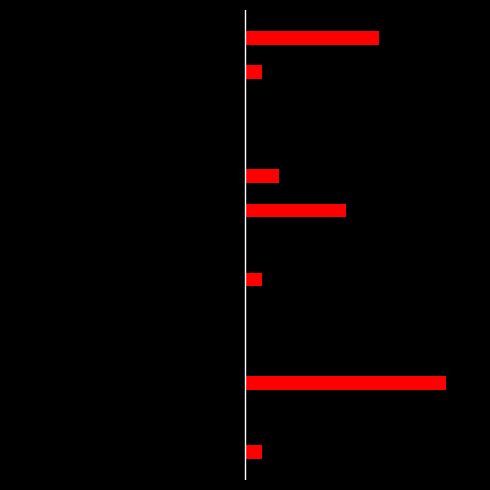

True or false: Black has a value of -3 at 7.

False